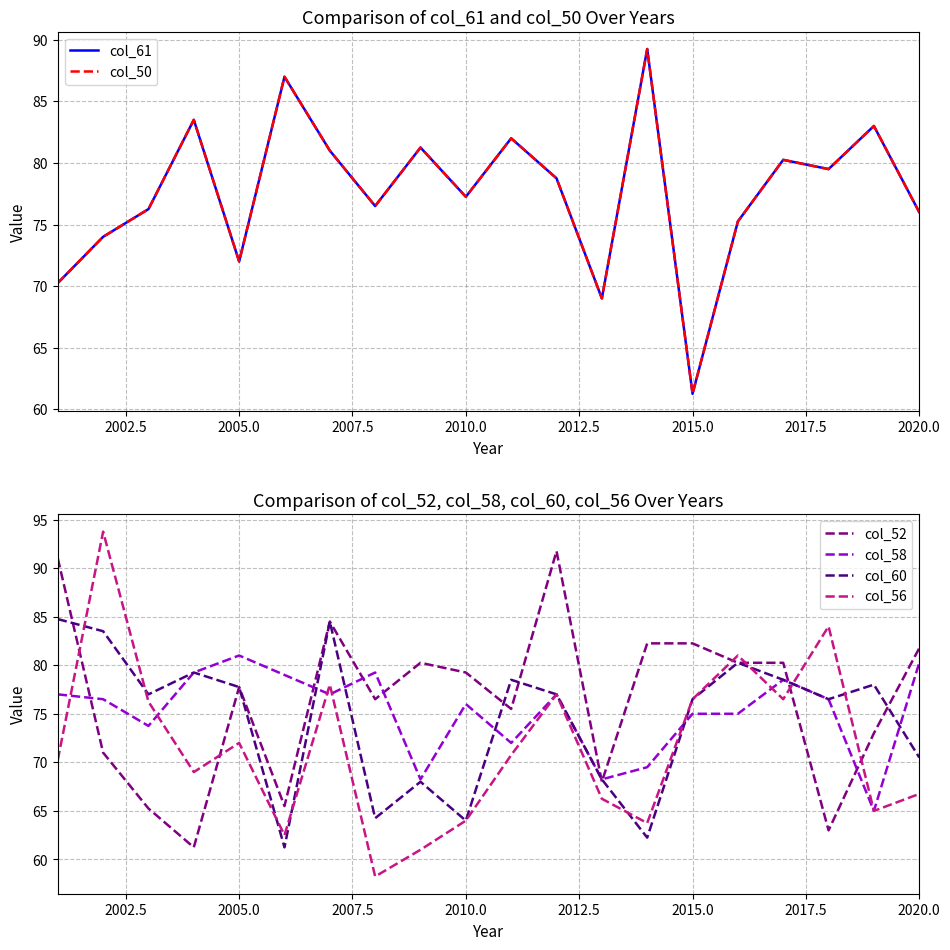

Which series ends up on top after the final intersection of col_52 and col_56?

col_52